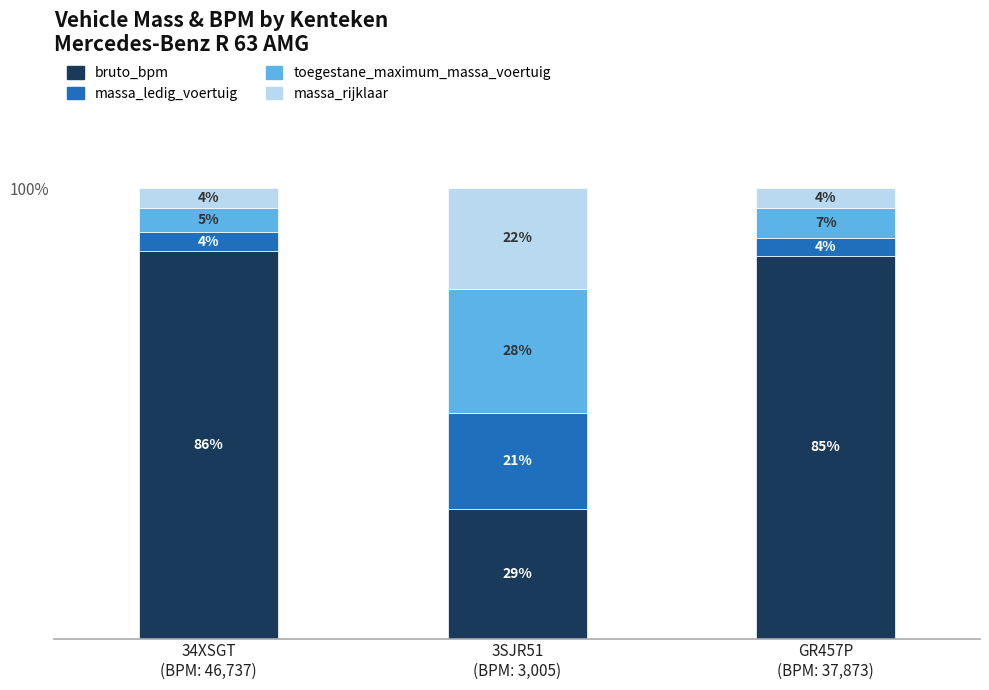

What is the label of the 3rd bar from the left?

GR457P
(BPM: 37,873)